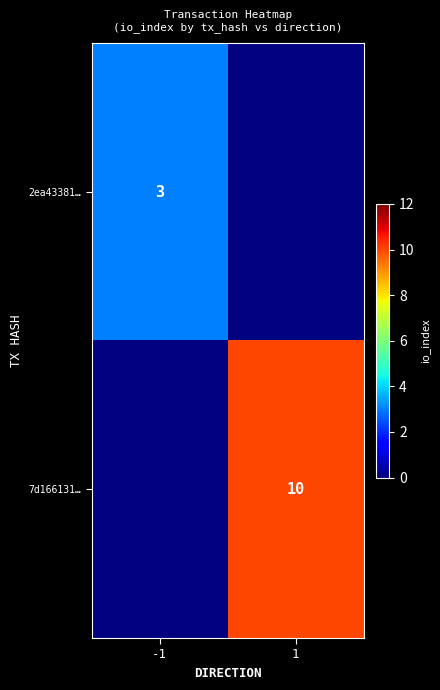

The value of 7d166131… at 1 is 4. True or false?

False